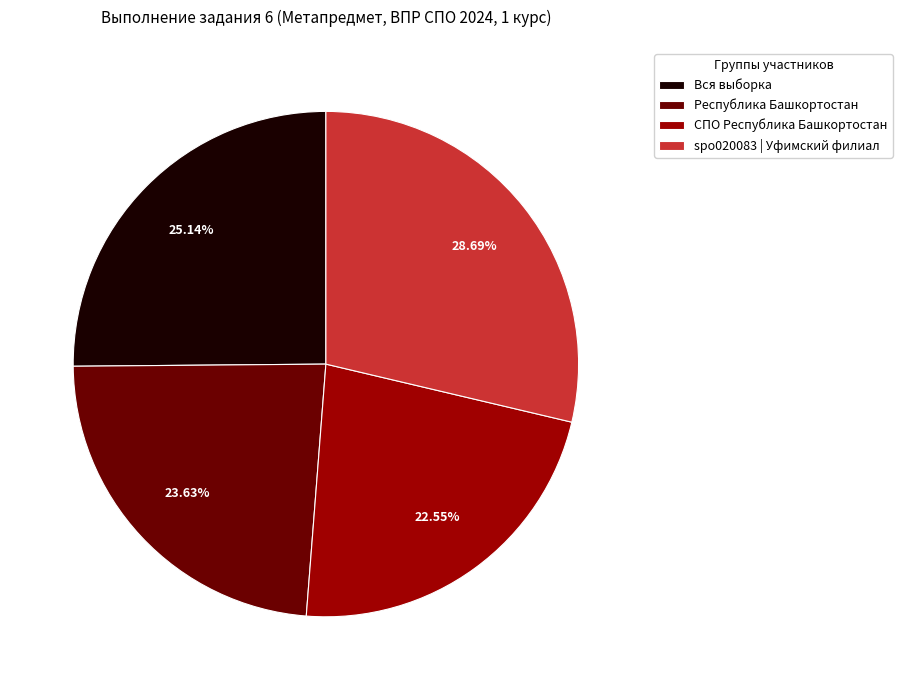

How many slices are in this pie chart?

4